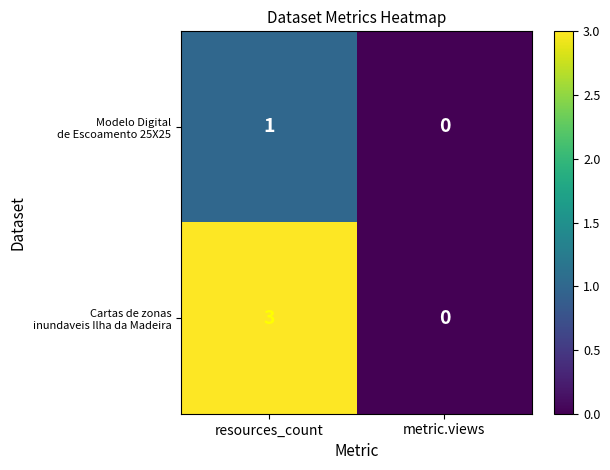

At which category is the sum across all series the highest?

resources_count